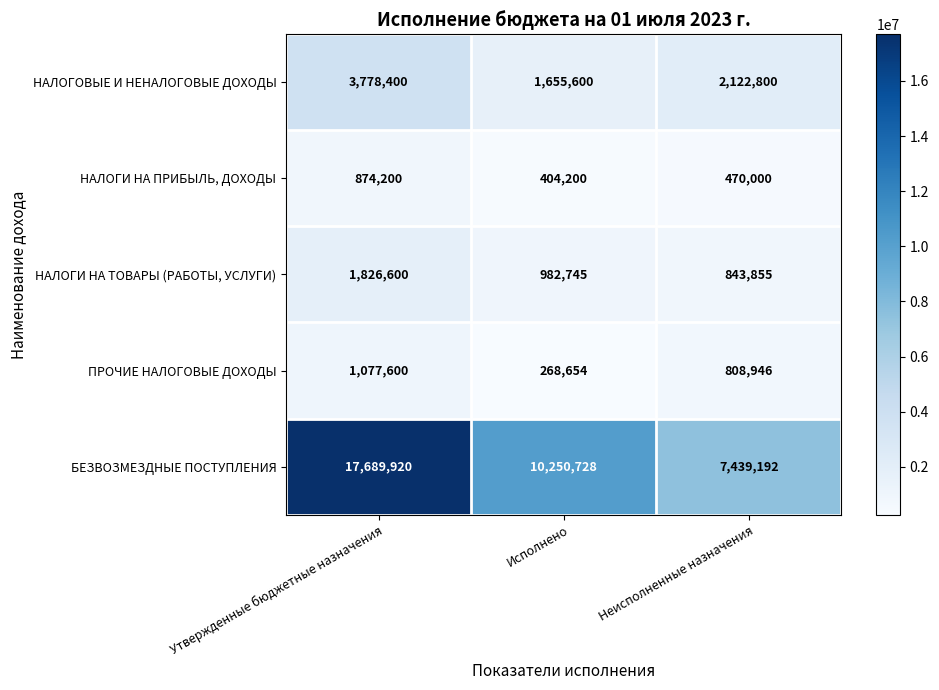

Reading left to right, what are all the values shown in this chart?

НАЛОГОВЫЕ И НЕНАЛОГОВЫЕ ДОХОДЫ: Утвержденные бюджетные назначения=3778400	Исполнено=1655600	Неисполненные назначения=2122800
НАЛОГИ НА ПРИБЫЛЬ, ДОХОДЫ: Утвержденные бюджетные назначения=874200	Исполнено=404200	Неисполненные назначения=470000
НАЛОГИ НА ТОВАРЫ (РАБОТЫ, УСЛУГИ): Утвержденные бюджетные назначения=1826600	Исполнено=982745	Неисполненные назначения=843855
ПРОЧИЕ НАЛОГОВЫЕ ДОХОДЫ: Утвержденные бюджетные назначения=1077600	Исполнено=268654	Неисполненные назначения=808946
БЕЗВОЗМЕЗДНЫЕ ПОСТУПЛЕНИЯ: Утвержденные бюджетные назначения=17689920	Исполнено=10250728	Неисполненные назначения=7439192